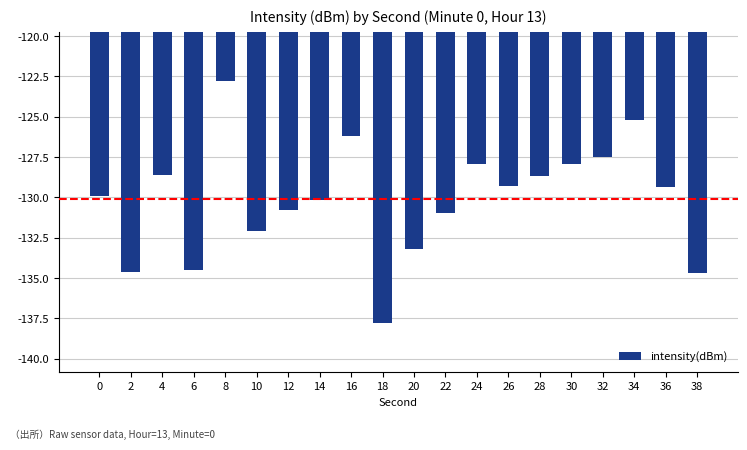

What is the smallest value displayed?

-137.8